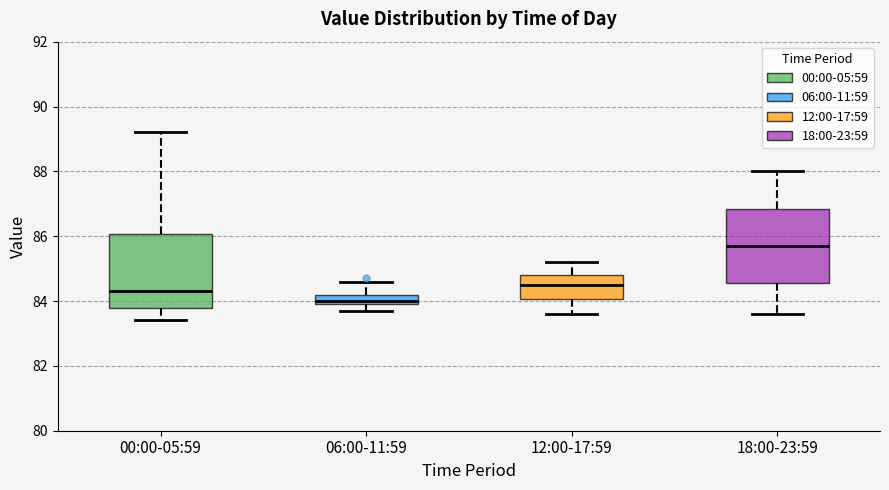

Where is the lower edge of the box for 12:00-17:59 on the y-axis? The values are not printed on the chart, so give them approximately, as read against the axis.

84.0